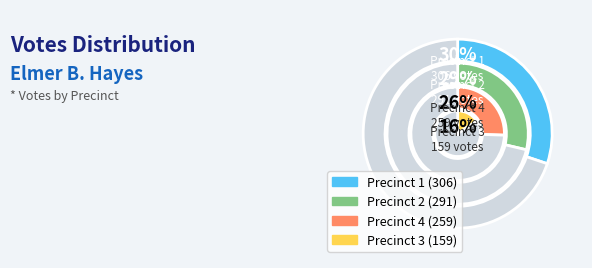

Is there a majority slice in this chart?

No